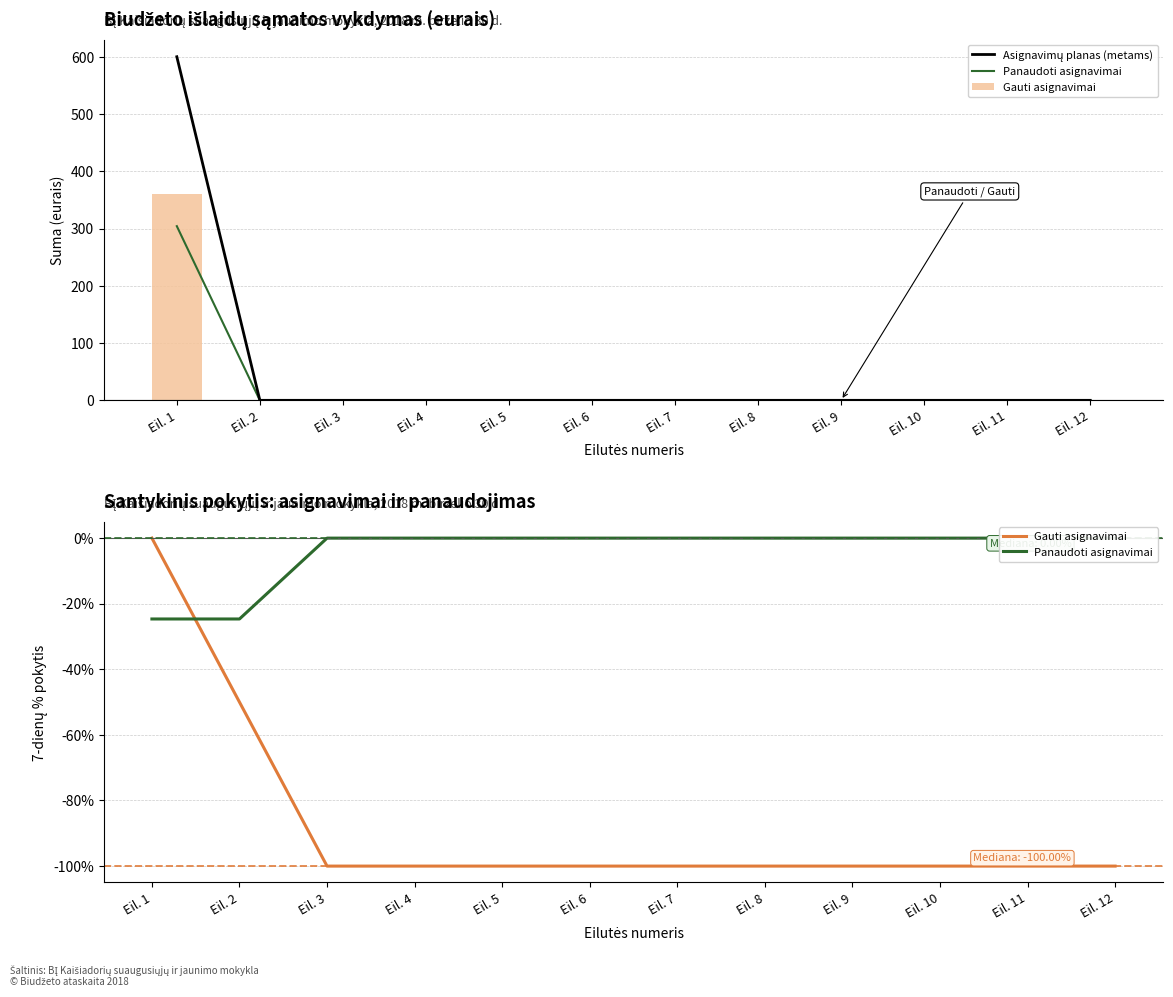

What is the sum of all Gauti asignavimai values?

-1050.0